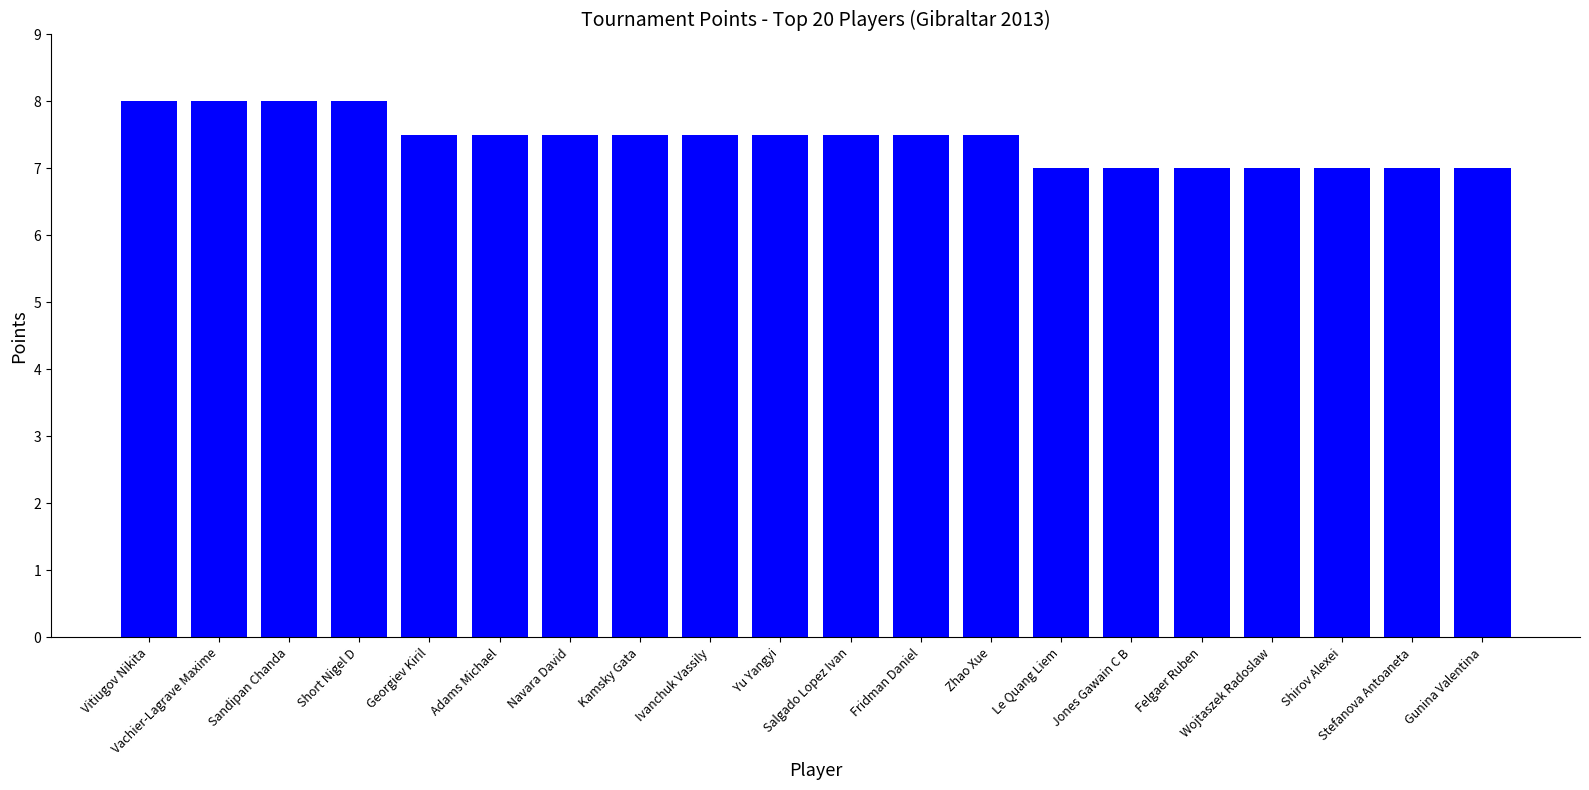

What is the ratio of the value at Vitiugov Nikita to the value at Felgaer Ruben?

1.1